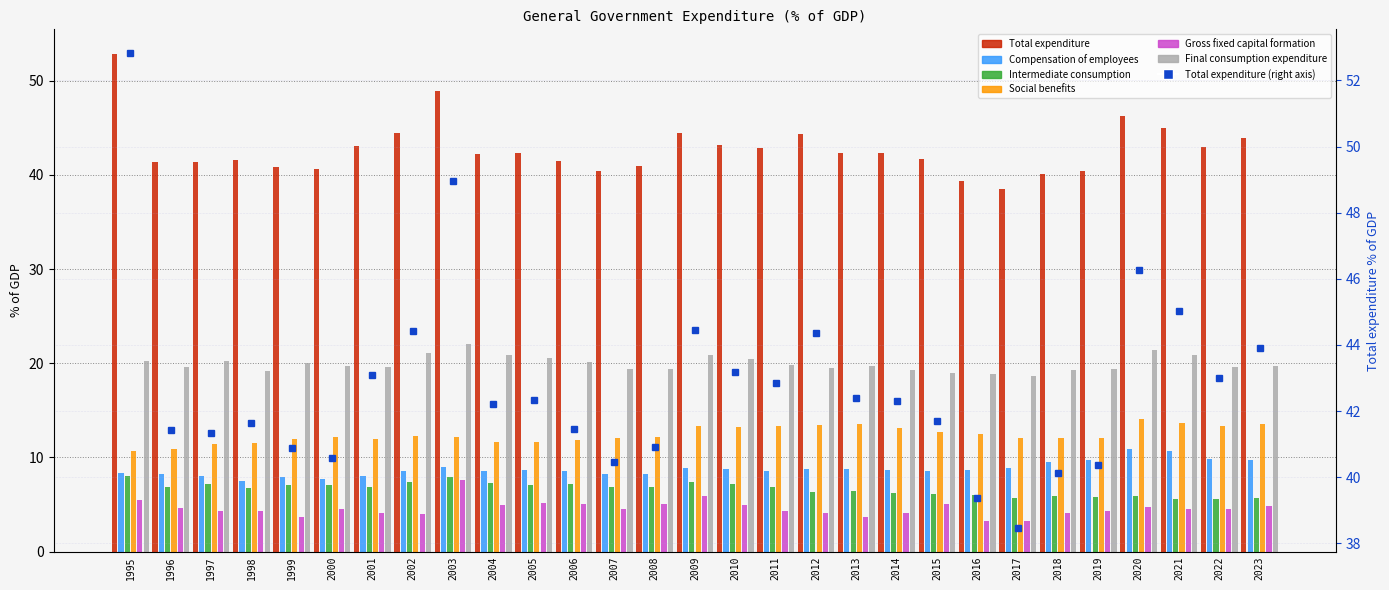

What is the spread (max minus min) of values at 1997?

37.0